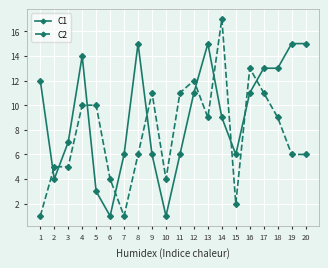

Rank the series at 8 from highest to lowest value.

C1, C2